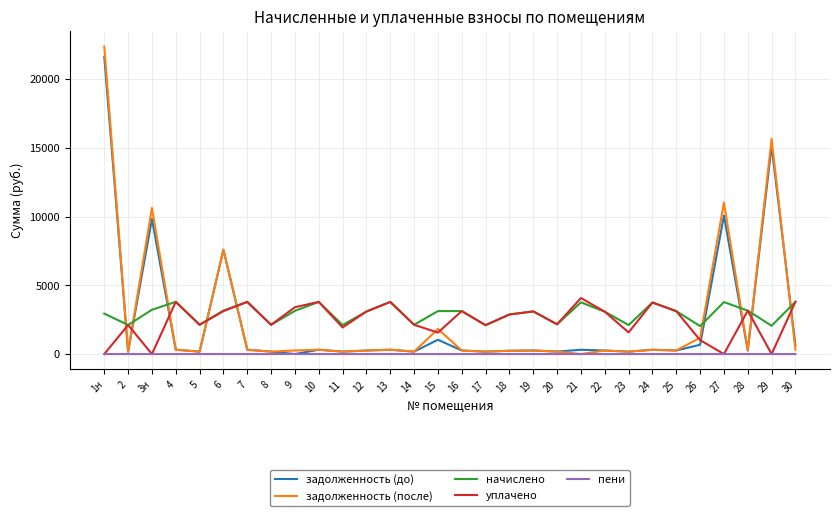

Rank the series by their maximum value, from highest to lowest.

задолженность (после), задолженность (до), уплачено, начислено, пени